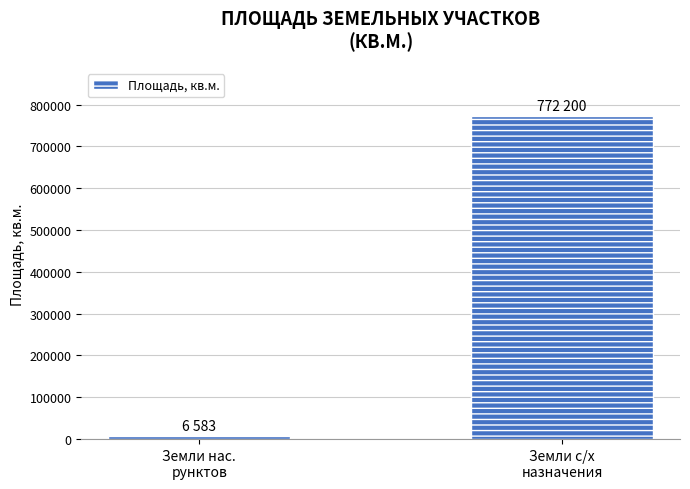

What is the ratio of the value at Земли с/х
назначения to the value at Земли нас.
pунктов?

117.3